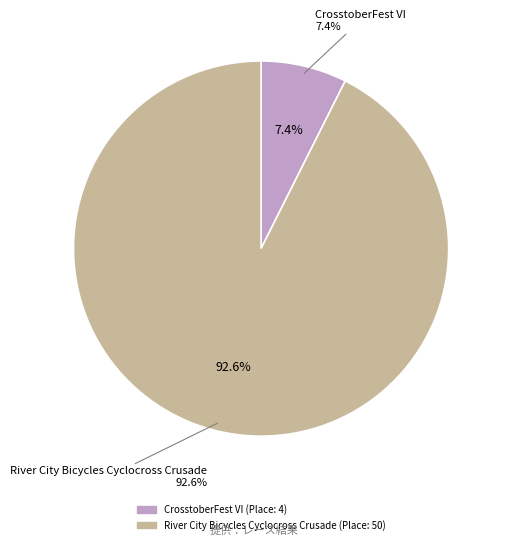

Which category has the biggest portion of the pie?

River City Bicycles Cyclocross Crusade